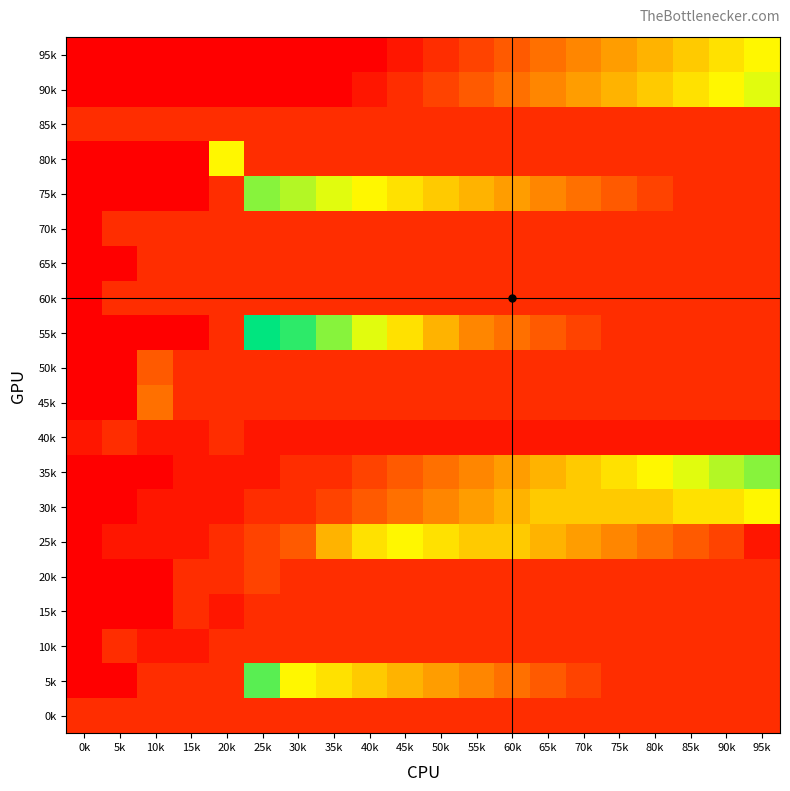

Which category has the lowest value across all series?

0k